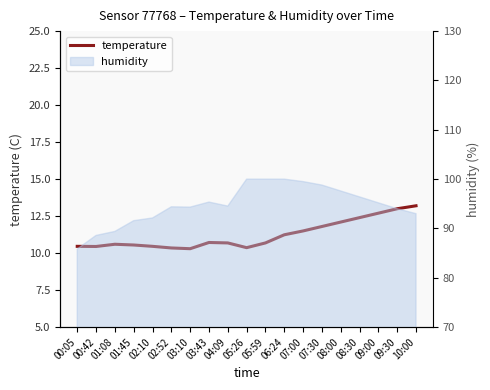

True or false: the data shows 3.7 at 05:26.

False